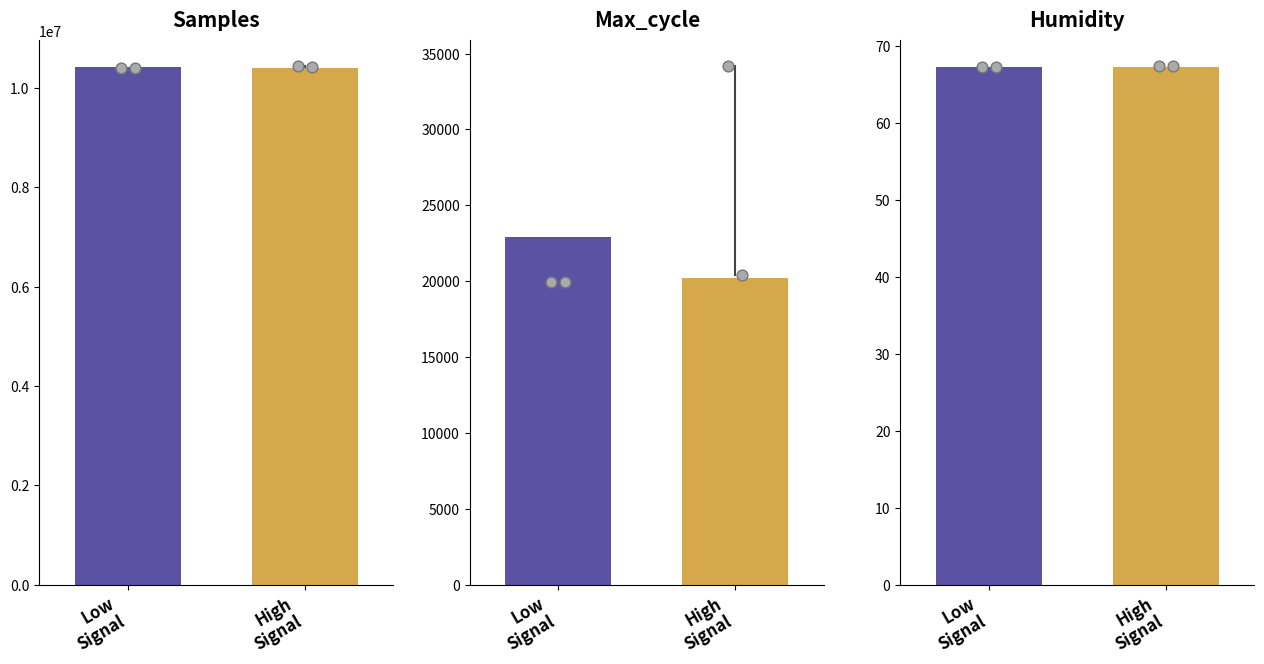

Which series has the largest total across all categories?

Samples